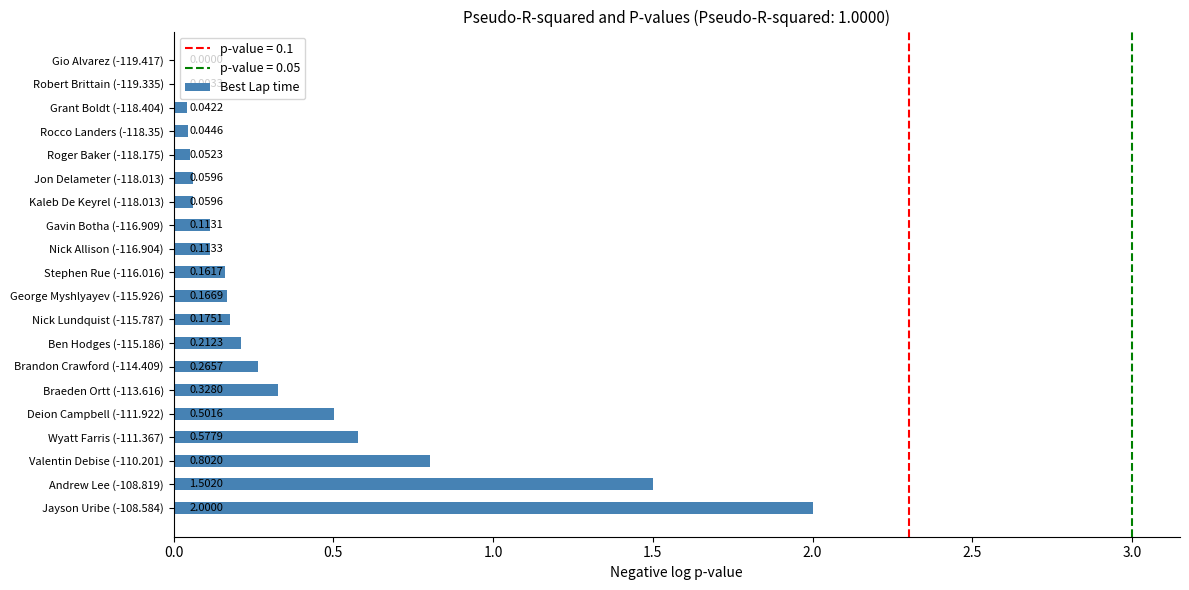

What is the maximum value shown in the chart?

2.0